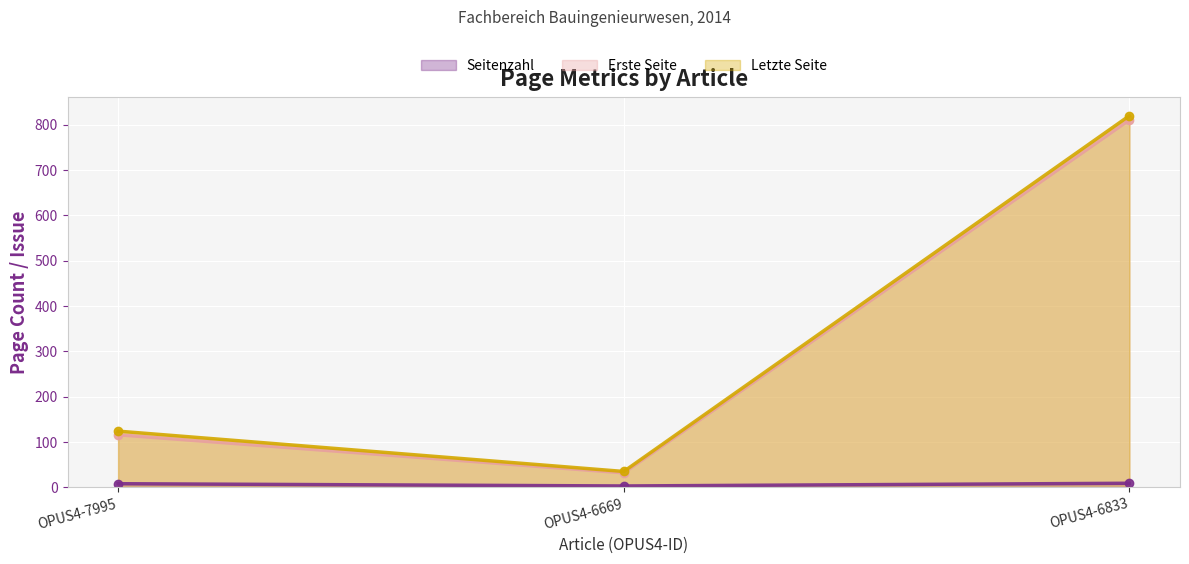

Which series has the largest total across all categories?

Letzte Seite